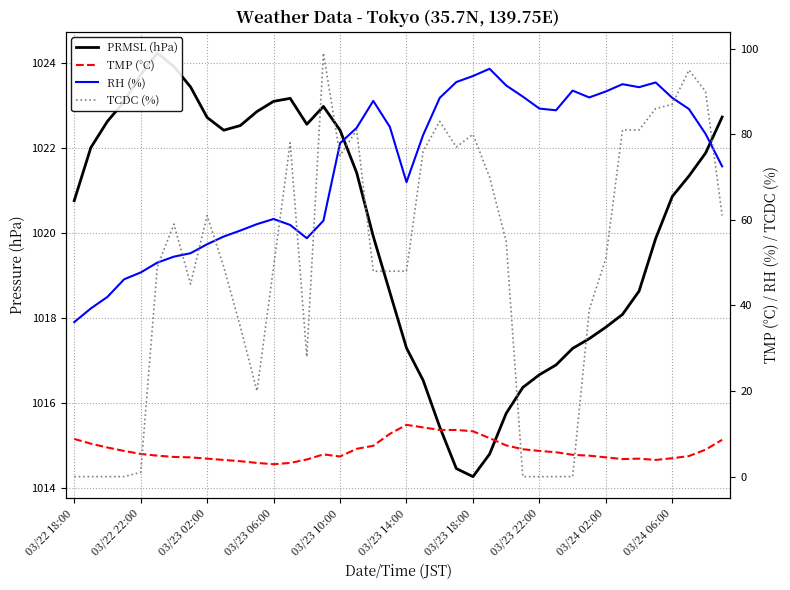

The value of TCDC (%) at 25 is 70.0. True or false?

True